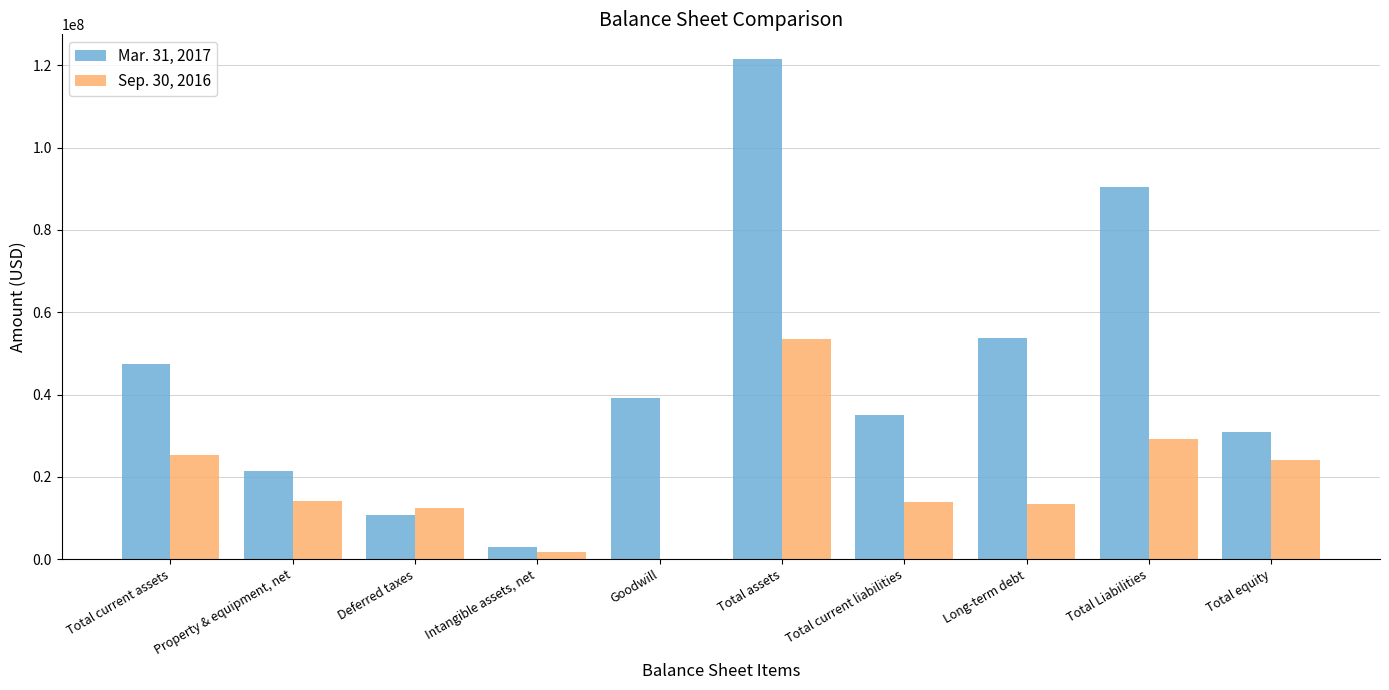

Is it true that Sep. 30, 2016 equals 15298002 at Total Liabilities?

False